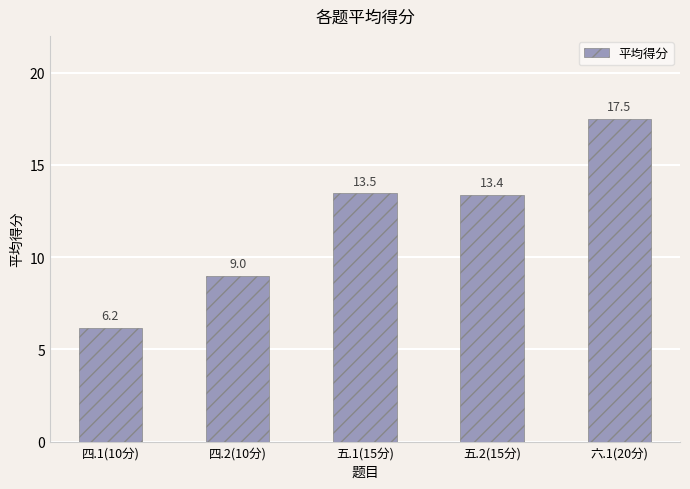

List the labels in order of value, smallest first.

四.1(10分), 四.2(10分), 五.2(15分), 五.1(15分), 六.1(20分)